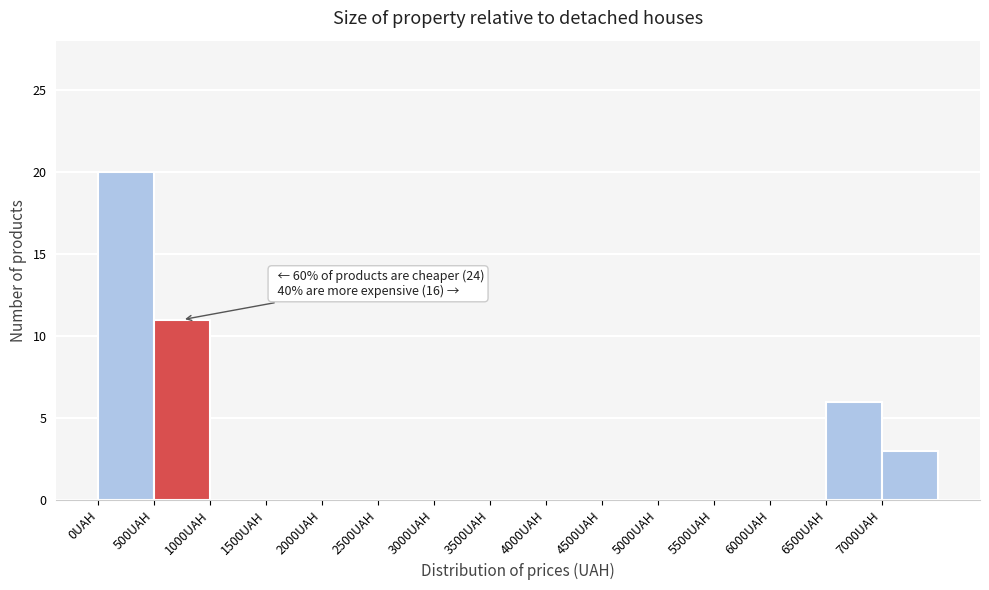

Which range on the x-axis has the tallest bar?

0 to 500